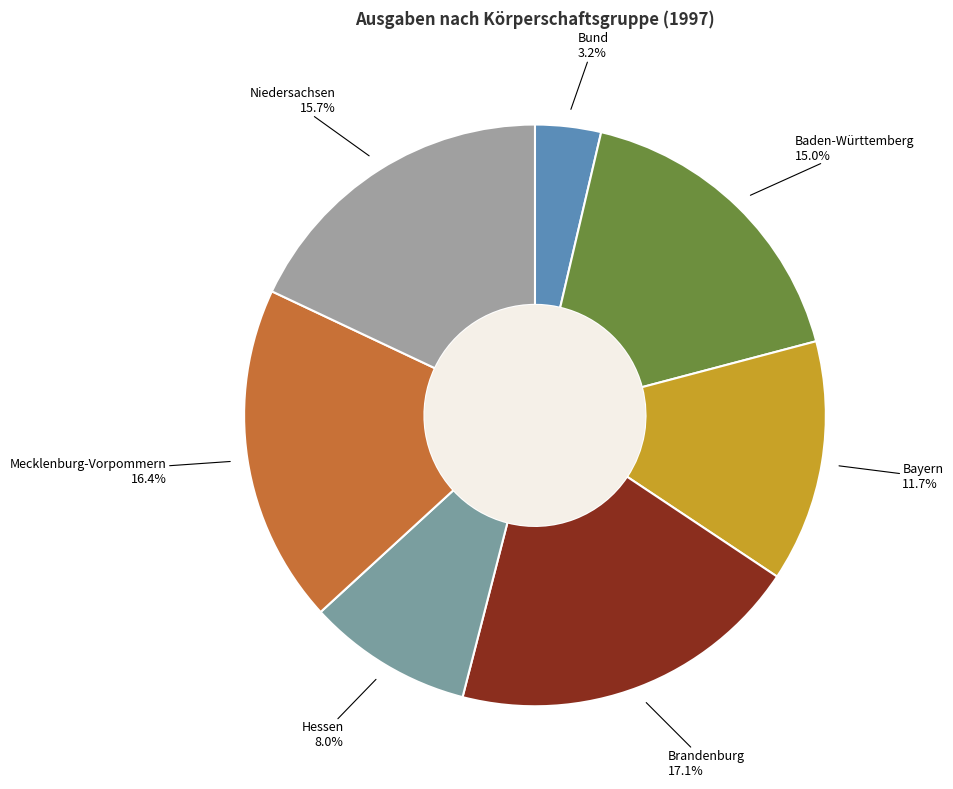

Is there a majority slice in this chart?

No